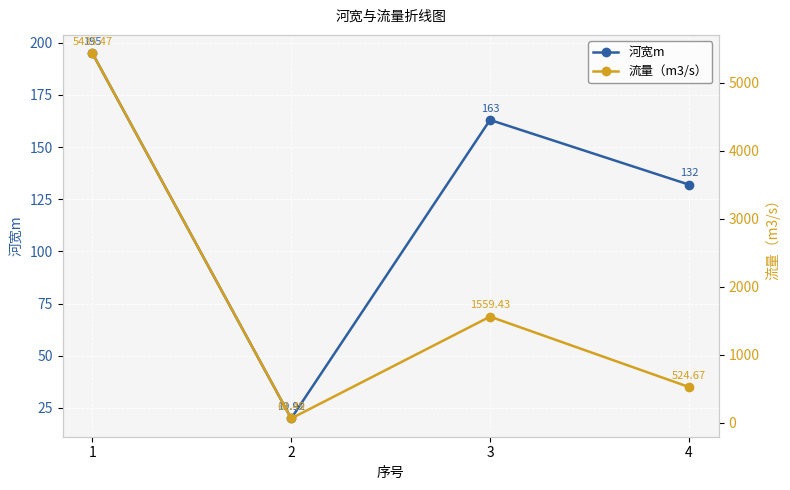

What is the average value of the 河宽m series?

127.5